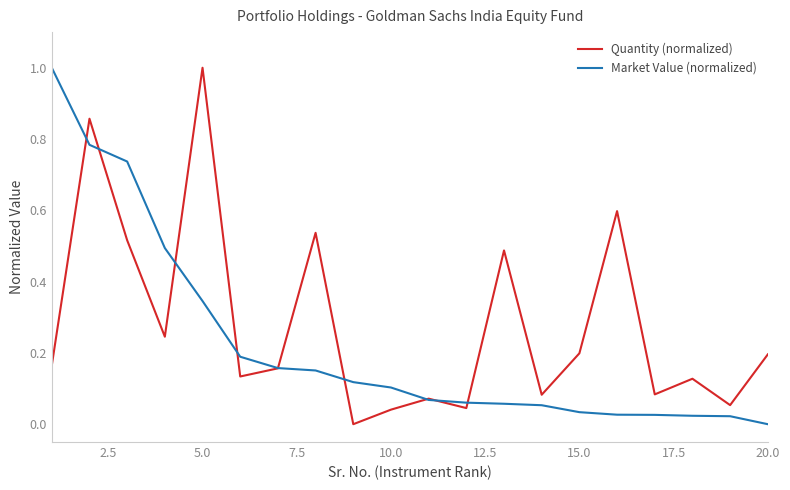

Which series has the largest total across all categories?

Quantity (normalized)